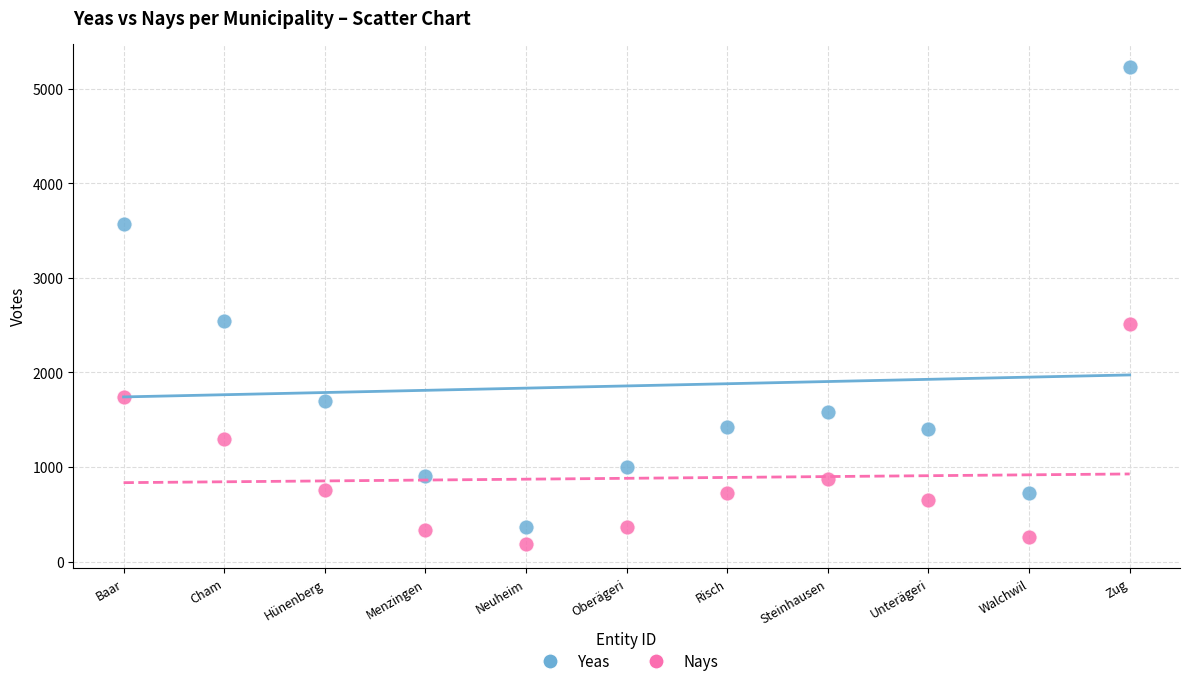

Across all data points, what is the range of Y values (max minus min)?

5043